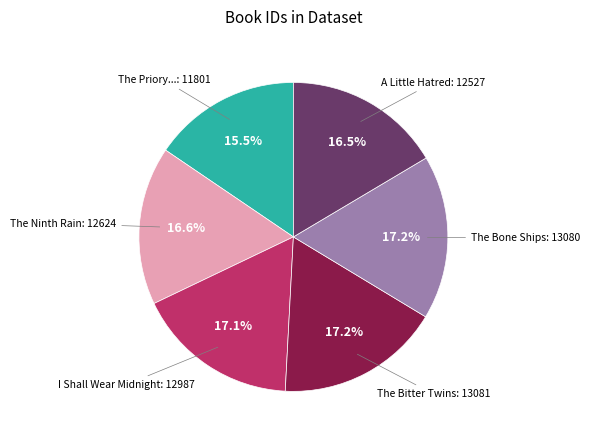

What percentage do The Ninth Rain and I Shall Wear Midnight together represent?

33.7%